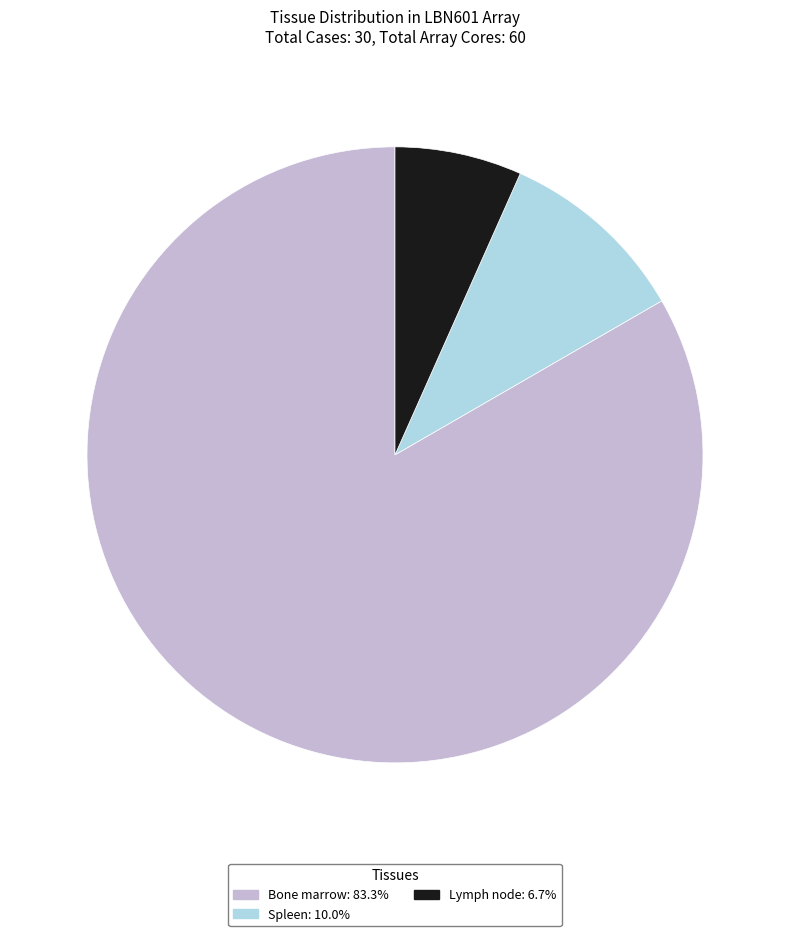

Rank the categories by value from lowest to highest.

Lymph node, Spleen, Bone marrow